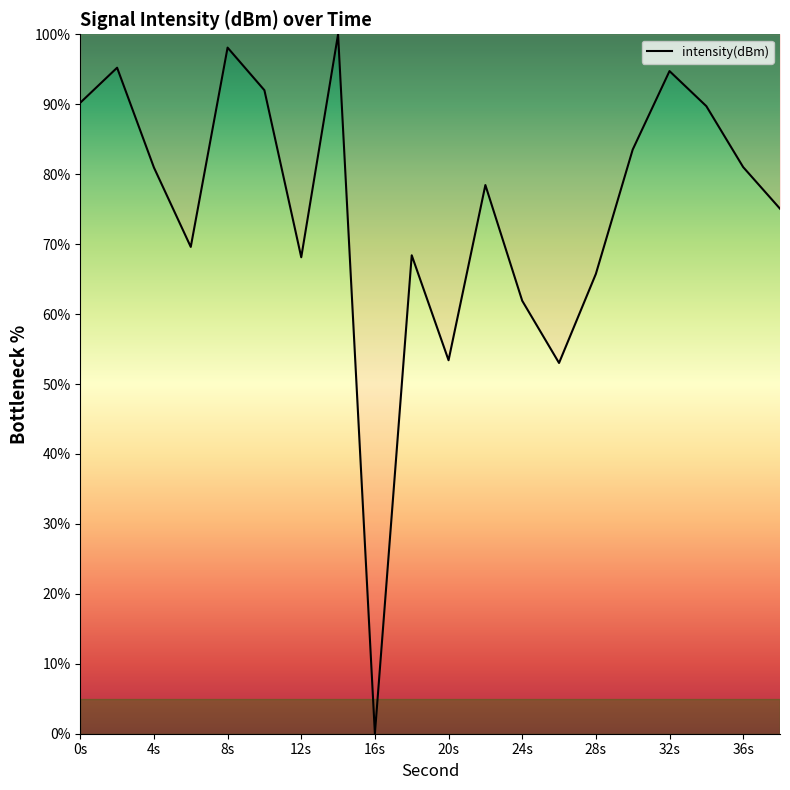

How many lines are shown in the chart?

1